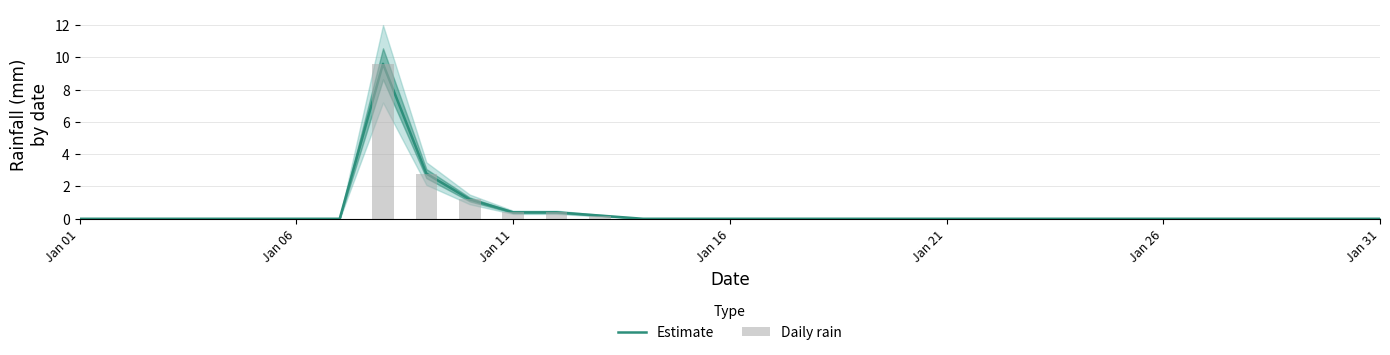

What is the average value of the Estimate series?

0.5